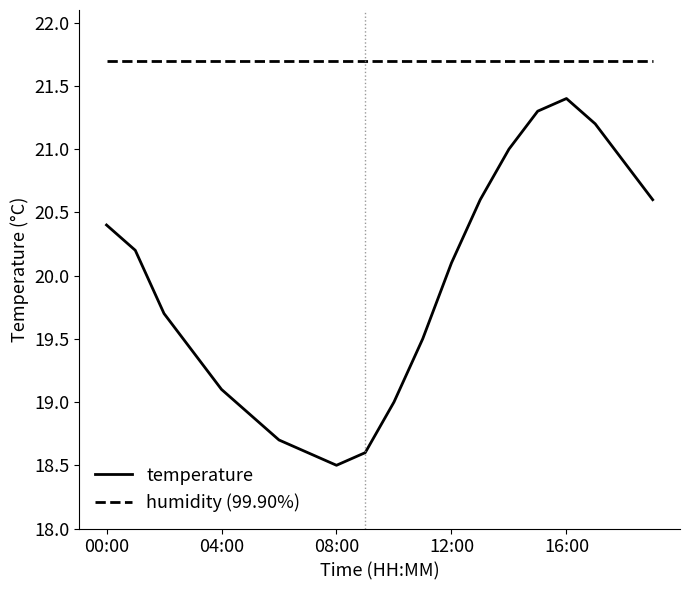

What is the highest value of the temperature series?

21.4